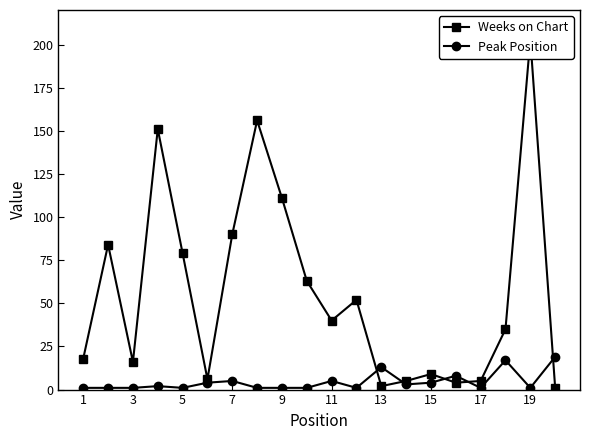

Is this an area chart (filled region under the line)?

No